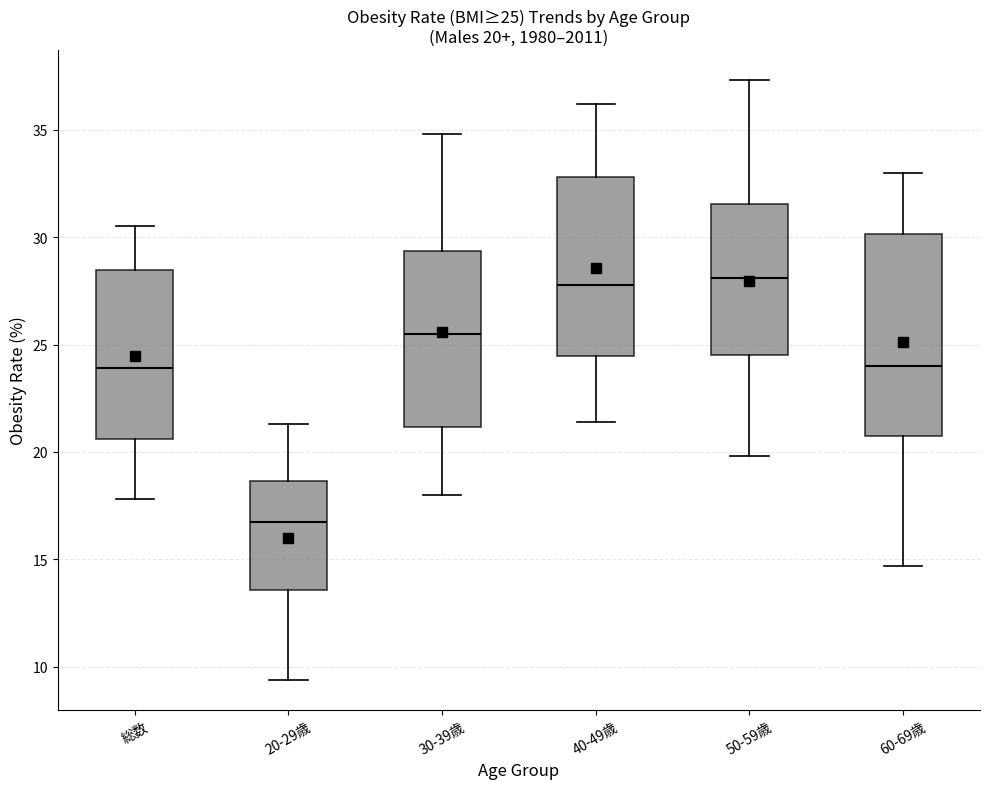

Which box has the lowest median line?

20-29歳